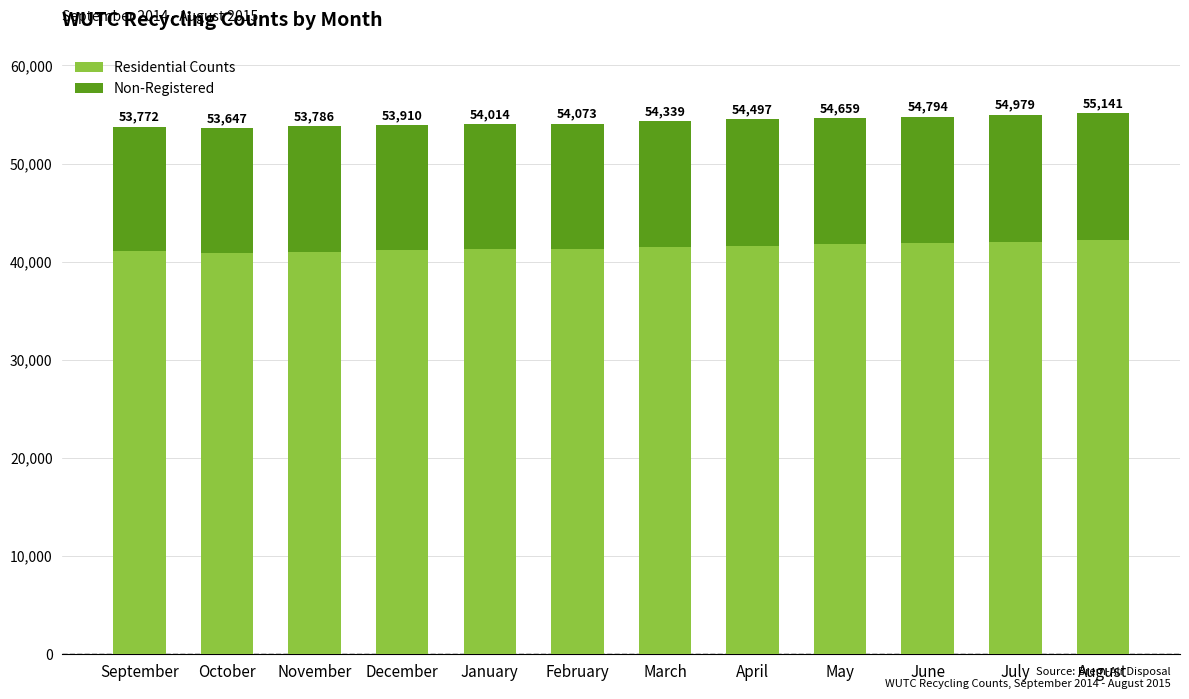

The Residential Counts series shows 41189 at December. True or false?

True